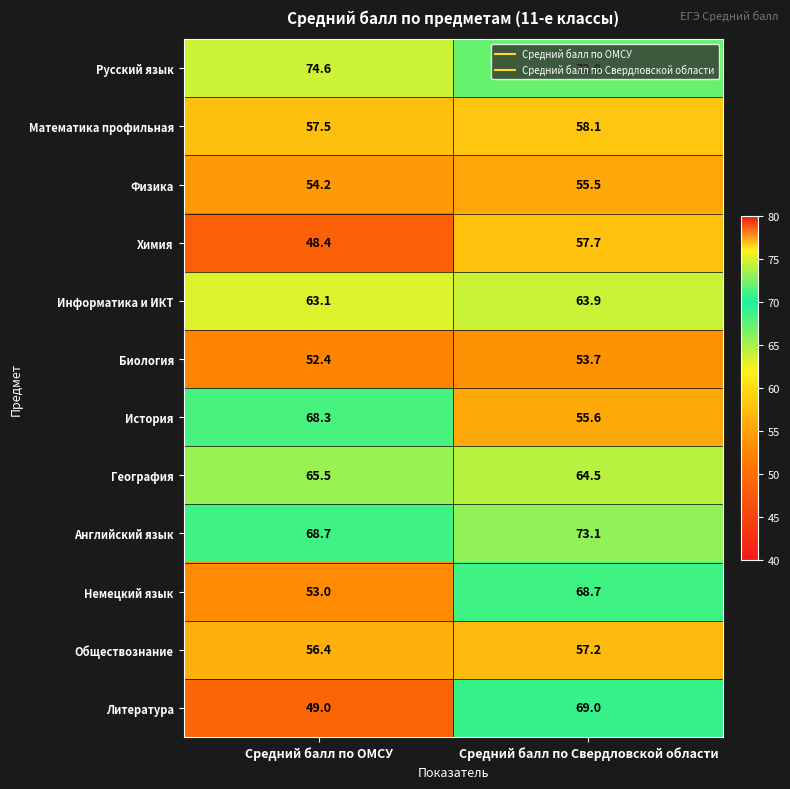

The Информатика и ИКТ series shows 22.3 at Средний балл по ОМСУ. True or false?

False